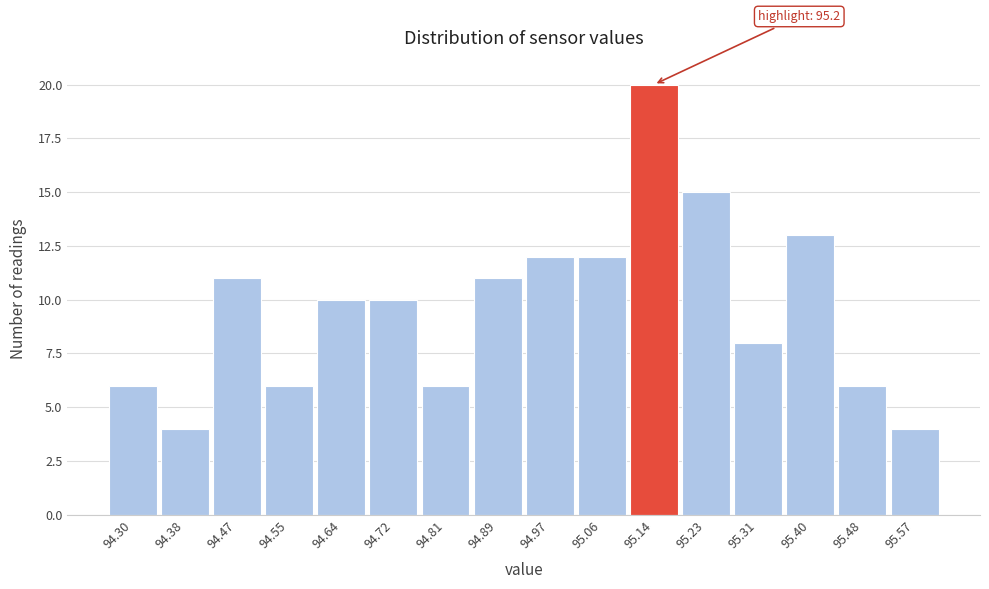

Reading left to right, extract all data points from this chart.

94.30=6	94.38=4	94.47=11	94.55=6	94.64=10	94.72=10	94.81=6	94.89=11	94.97=12	95.06=12	95.14=20	95.23=15	95.31=8	95.40=13	95.48=6	95.57=4